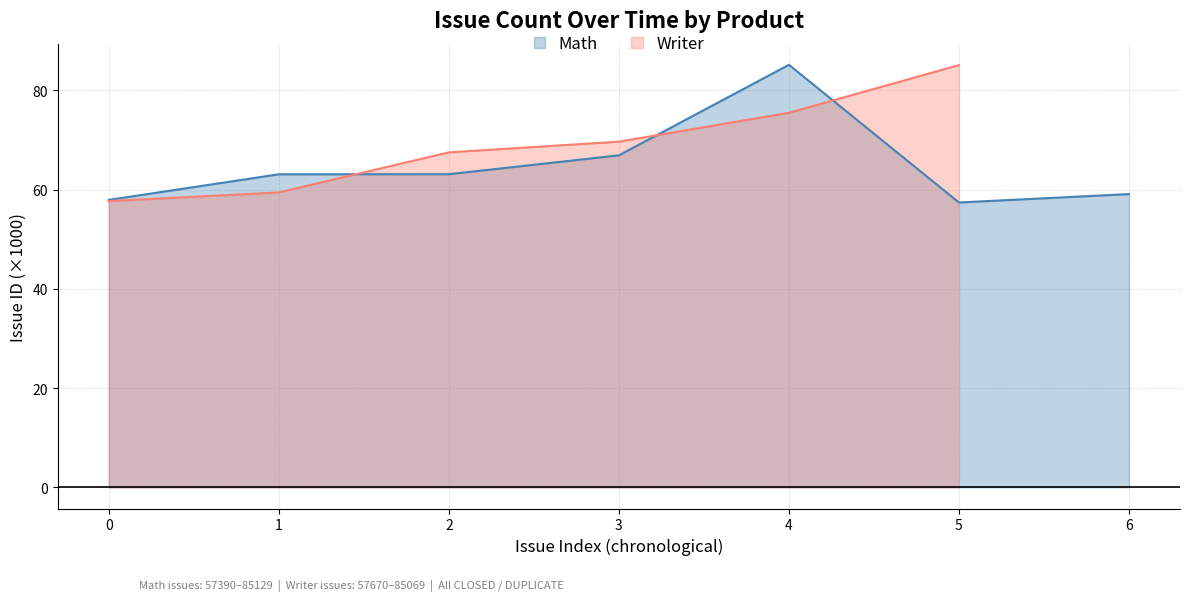

The value of Writer at 0 is 38.8. True or false?

False